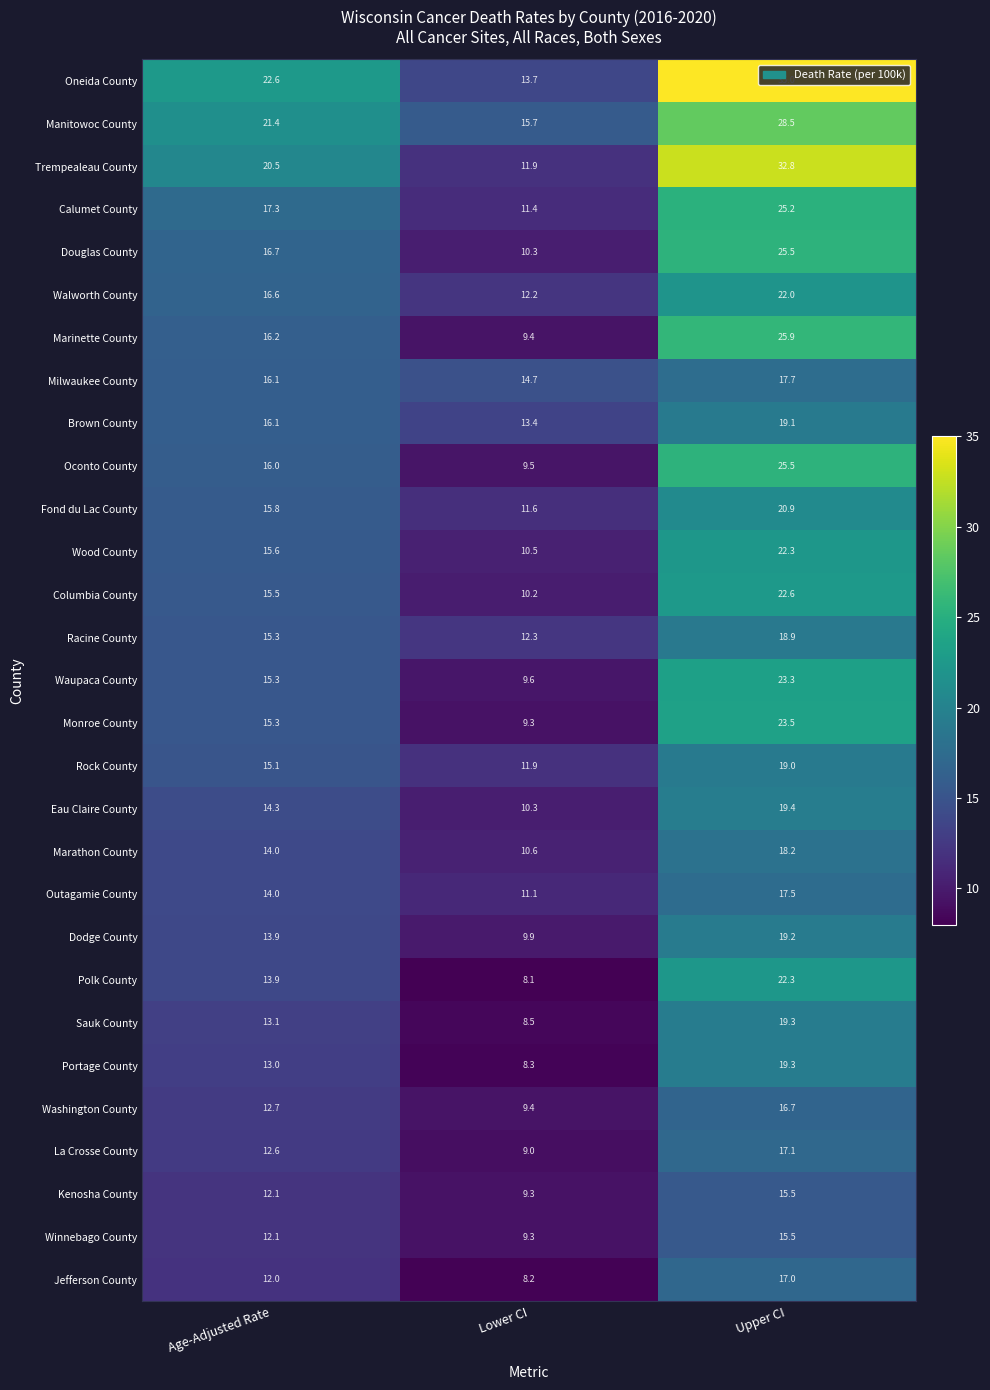

What is the spread (max minus min) of values at Upper CI?

19.5